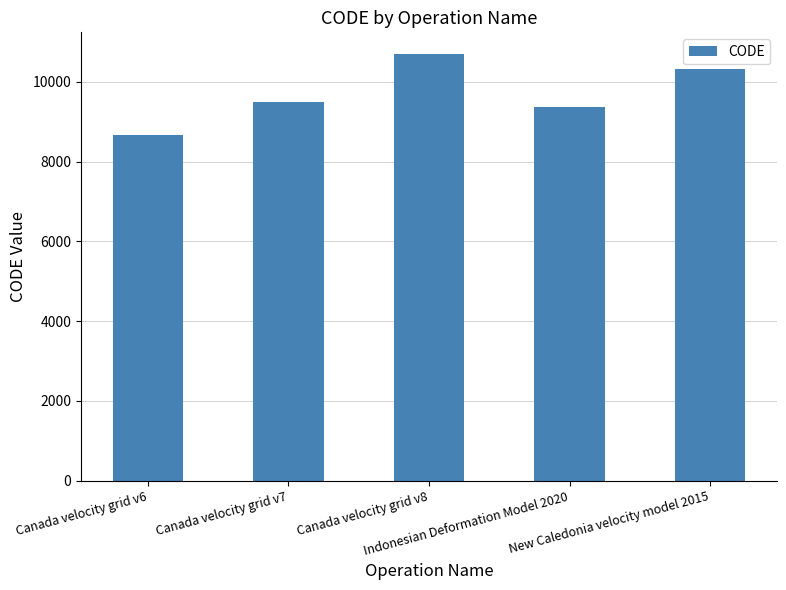

What position from the left is Canada velocity grid v7?

2